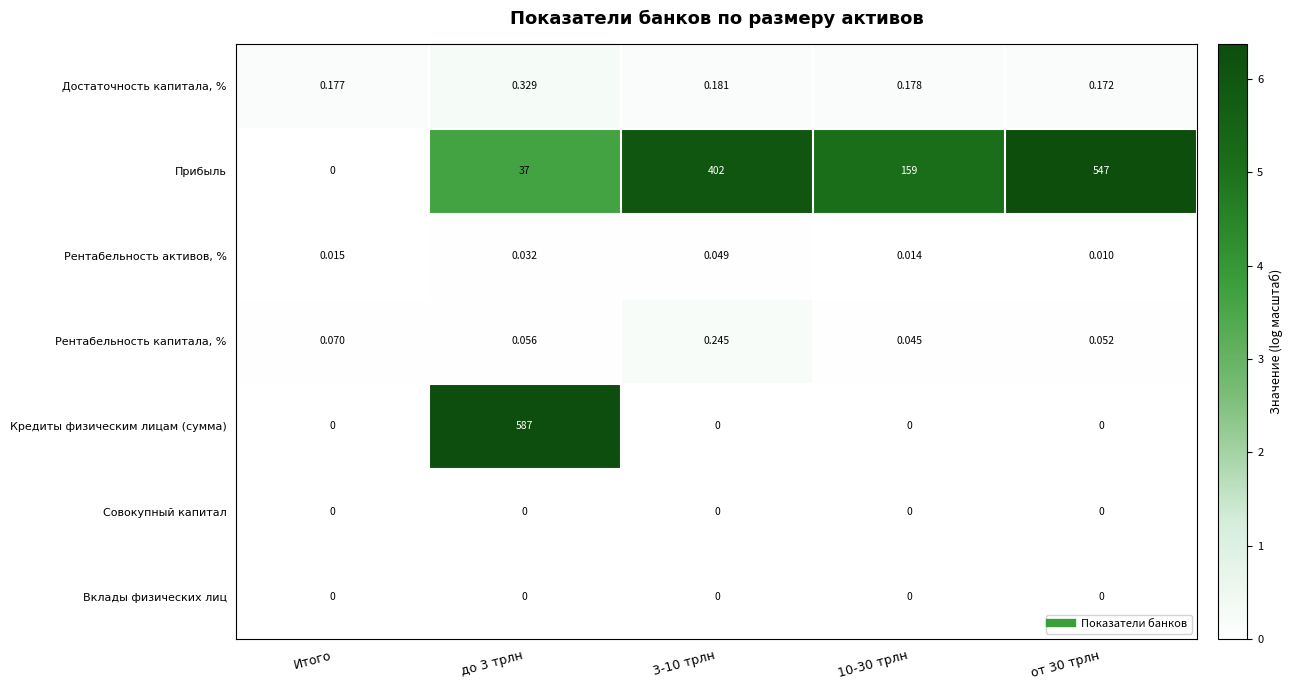

Which series has the largest total across all categories?

Прибыль